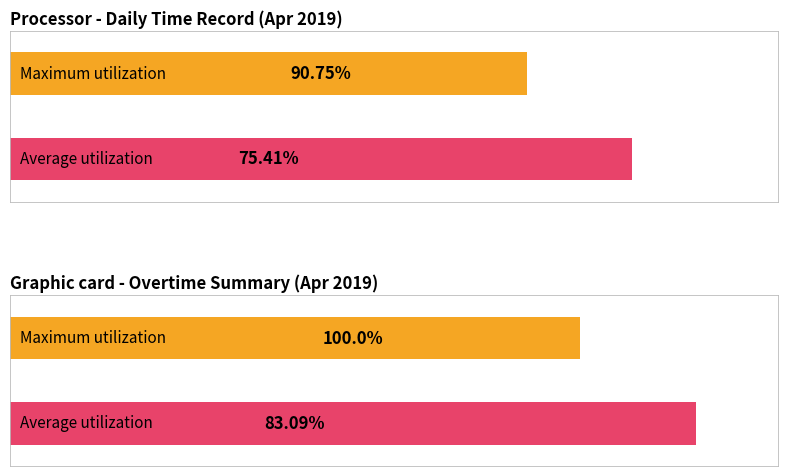

The value of Average utilization at Day 1 is 15.8. True or false?

False